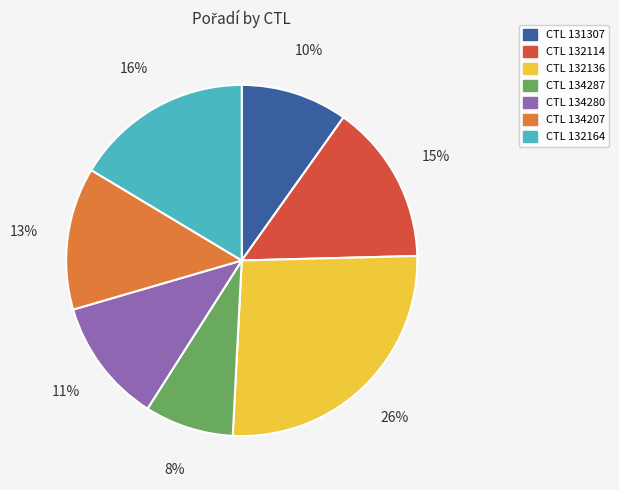

To the nearest percent, what is the average slice percentage?

14%